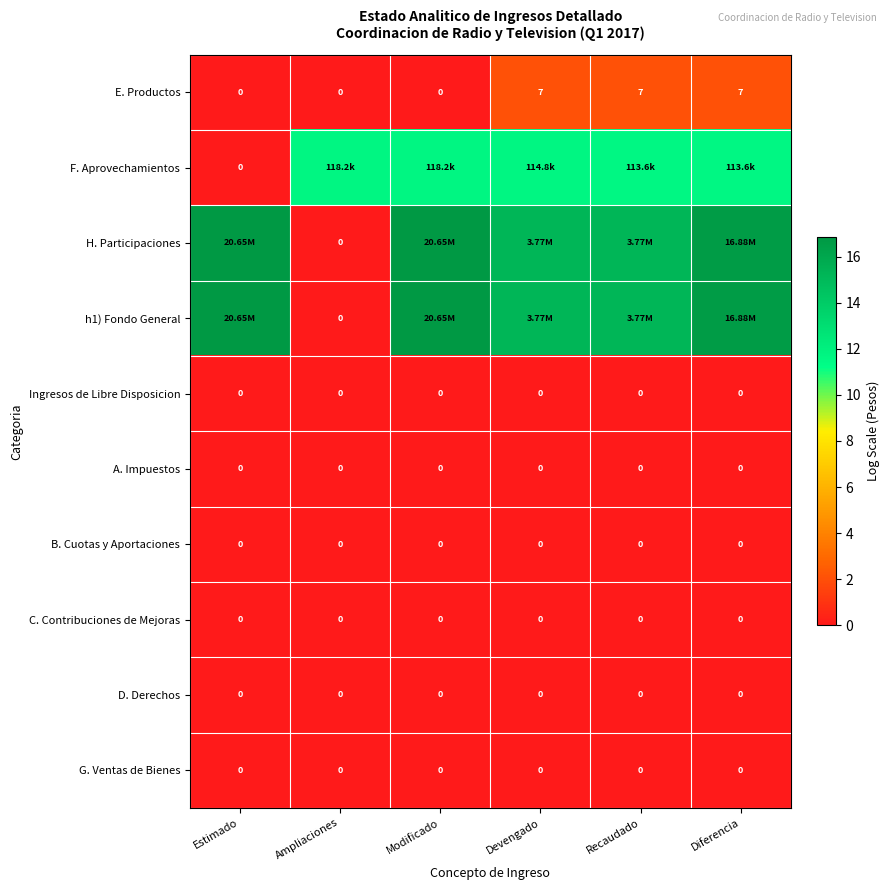

How many data points in H. Participaciones are less than 16?

3